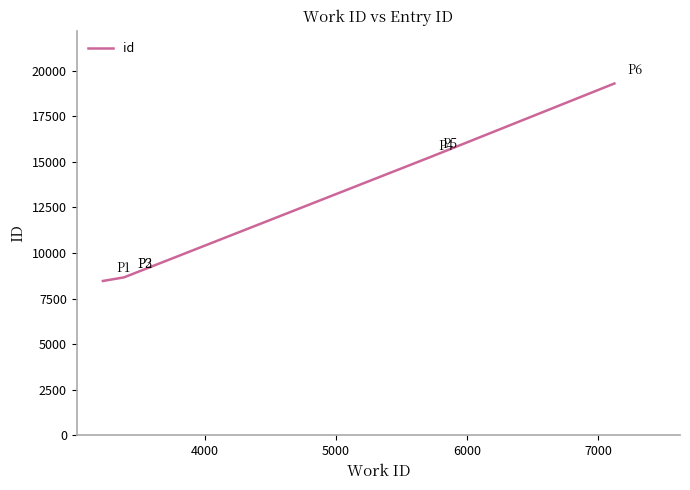

What is the maximum value shown in the chart?

19300